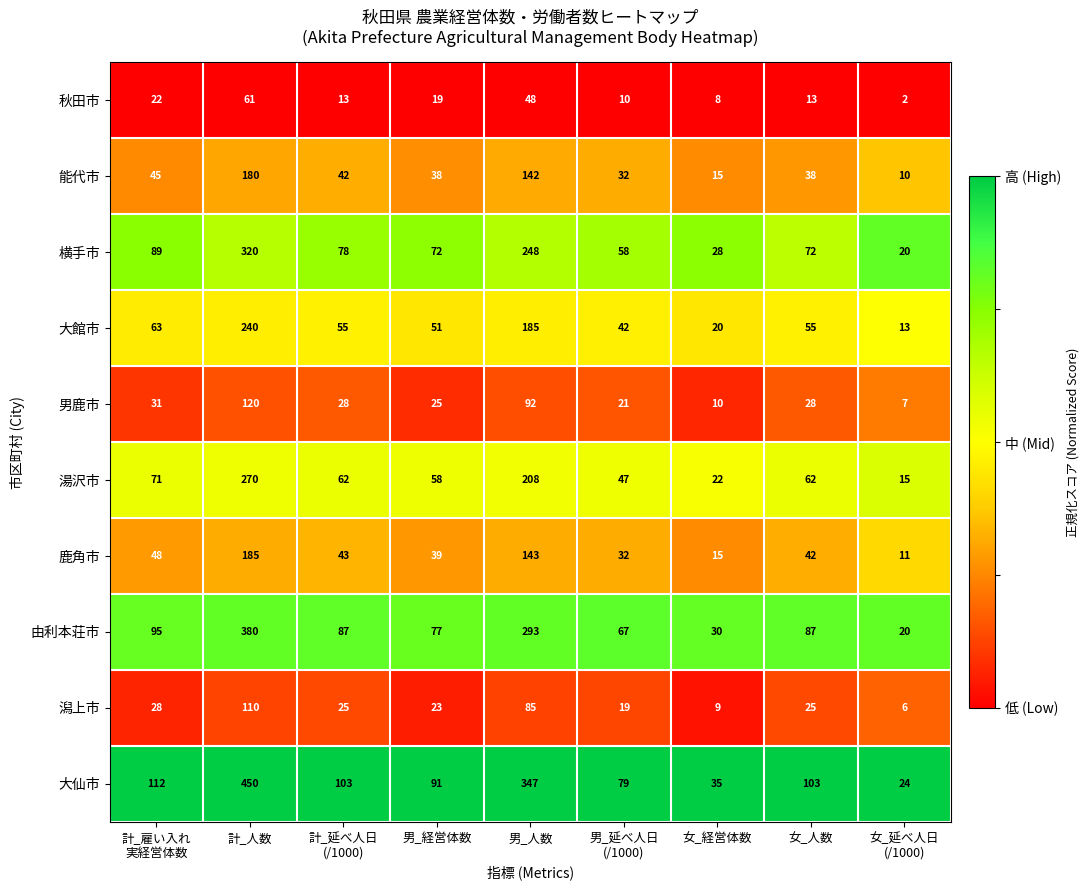

At which category is the sum across all series the highest?

計_人数